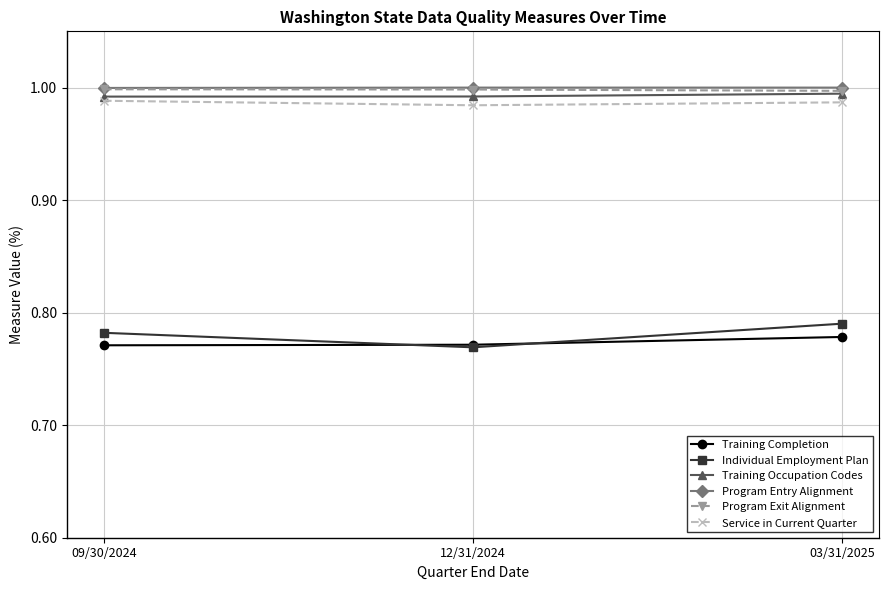

Which series has the largest range (max minus min)?

Individual Employment Plan